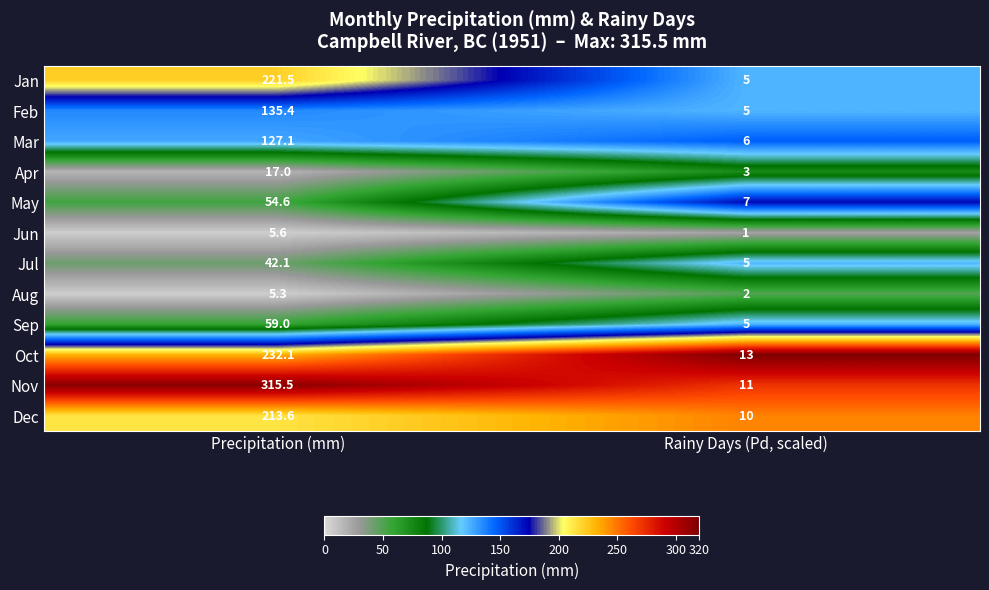

Which series has the largest total across all categories?

Nov